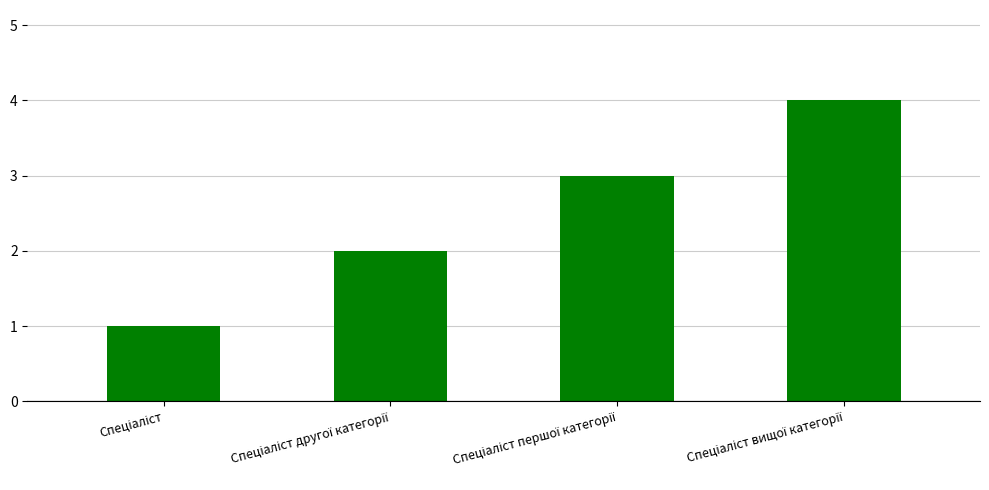

Reading left to right, what are all the values shown in this chart?

1	2	3	4